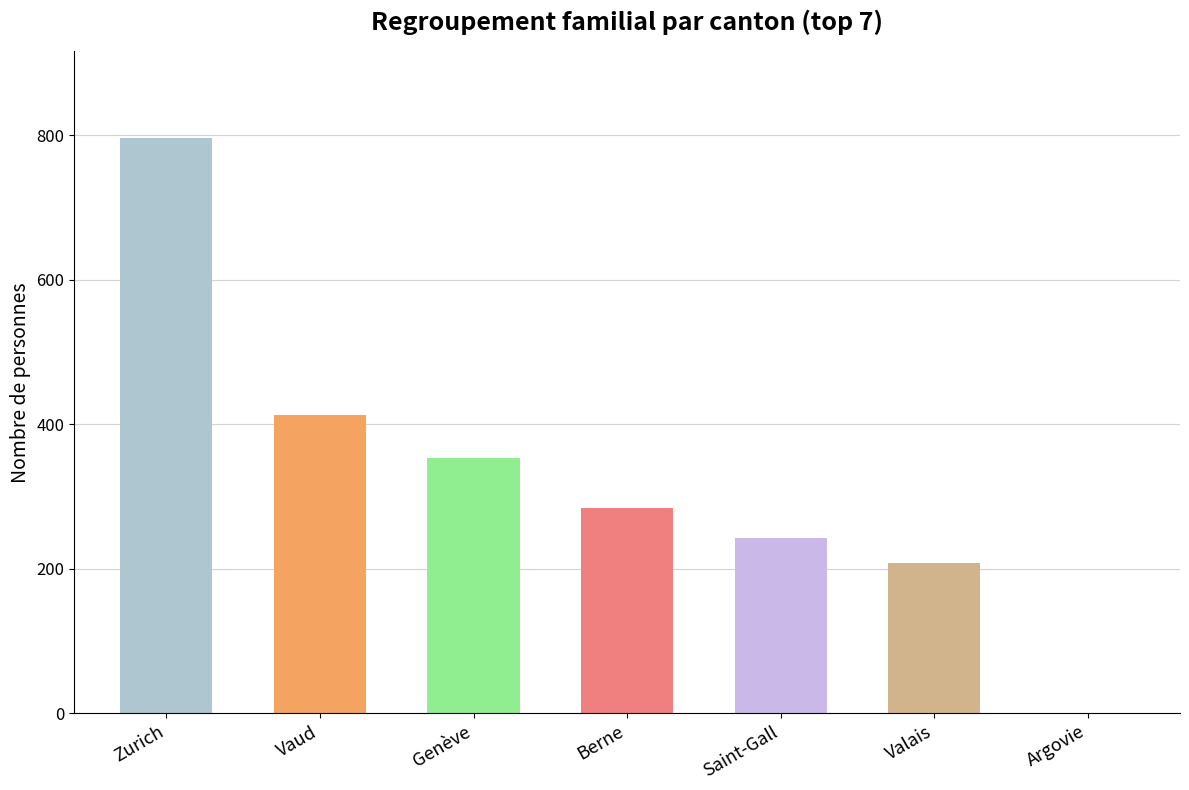

Which category has the highest value across all series?

Zurich